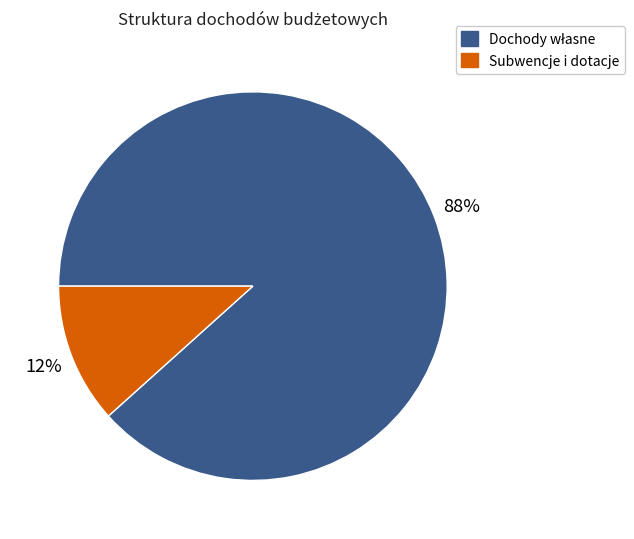

Is there a majority slice in this chart?

Yes